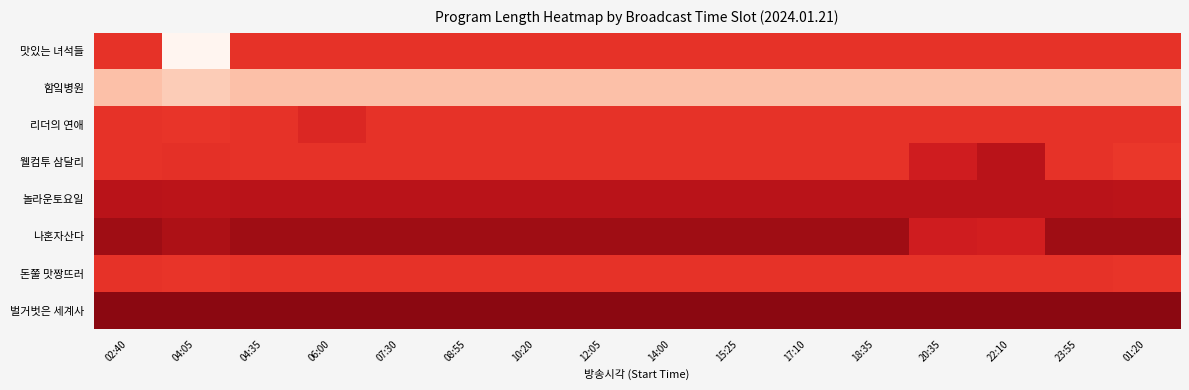

Which has a higher value, 22:10 or 06:00?

22:10